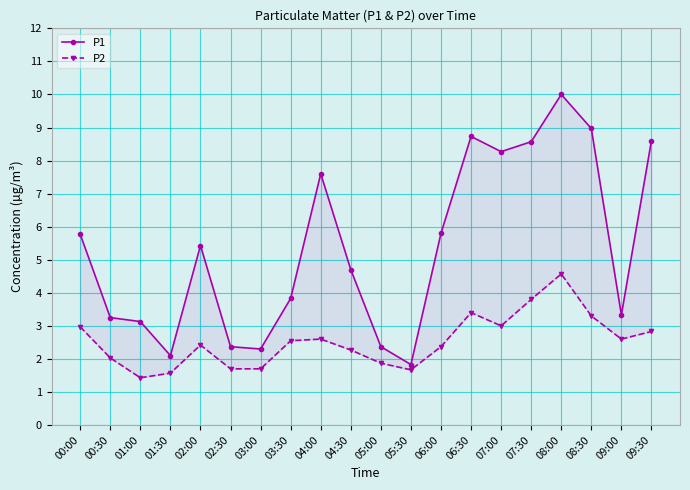

True or false: P2 and P1 cross at least once.

False